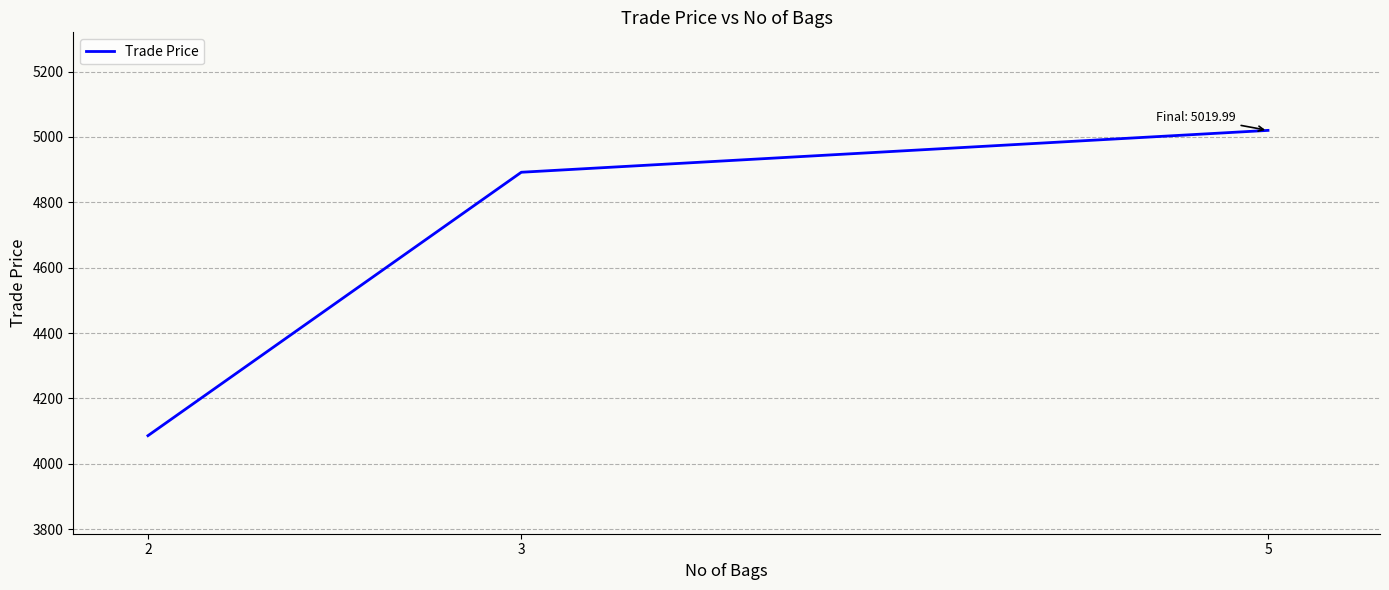

Reading left to right, extract all data points from this chart.

2=4086.0	3=4891.9	5=5020.0